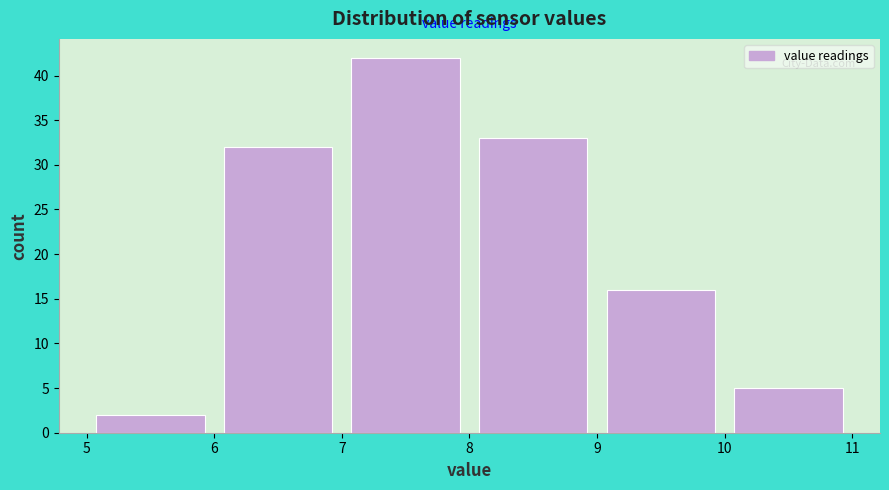

How tall is the bar that spans 8 to 9 on the x-axis? The values are not printed on the chart, so give them approximately, as read against the axis.

33